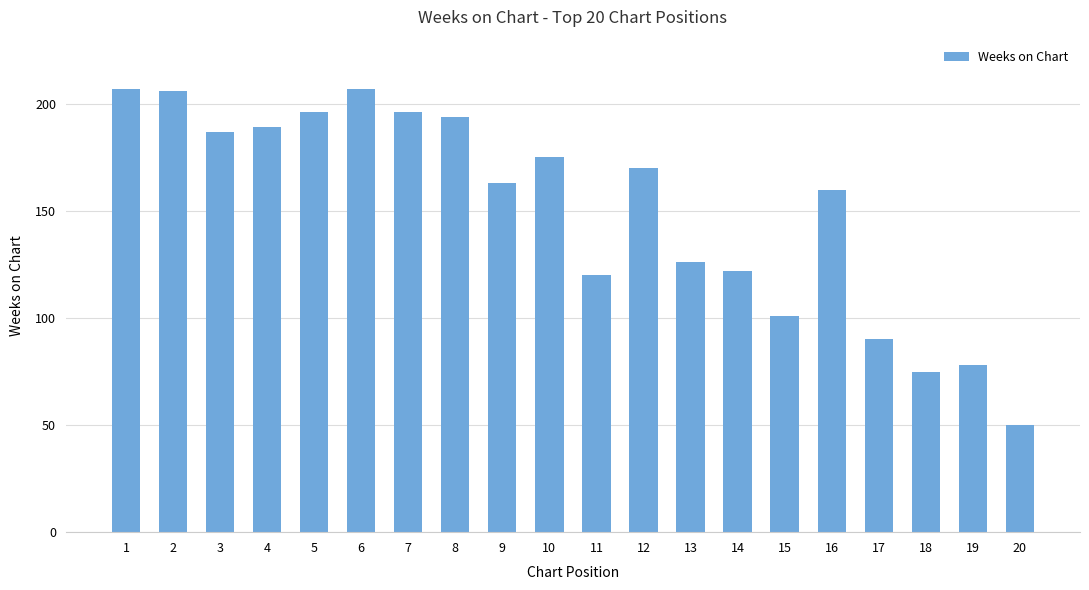

What is the value of the 16th bar from the left?

160